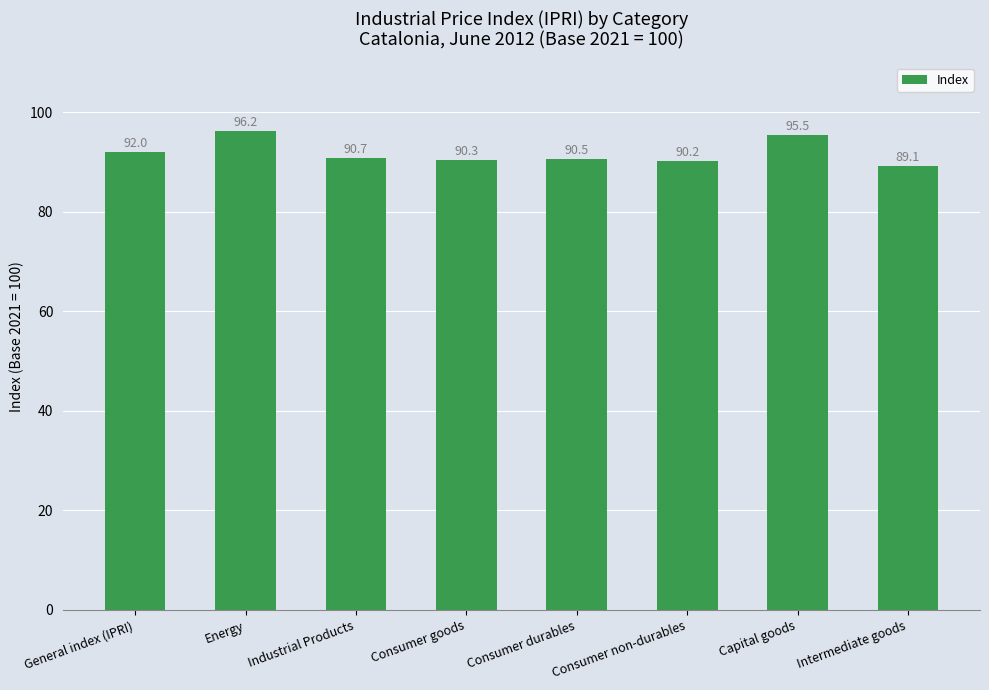

At which category does the chart reach its minimum across all series?

Intermediate goods